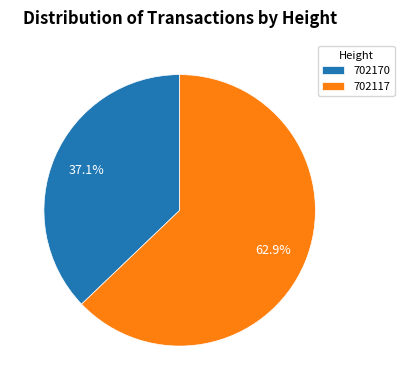

The 702170 slice represents 37% of the pie. True or false?

True